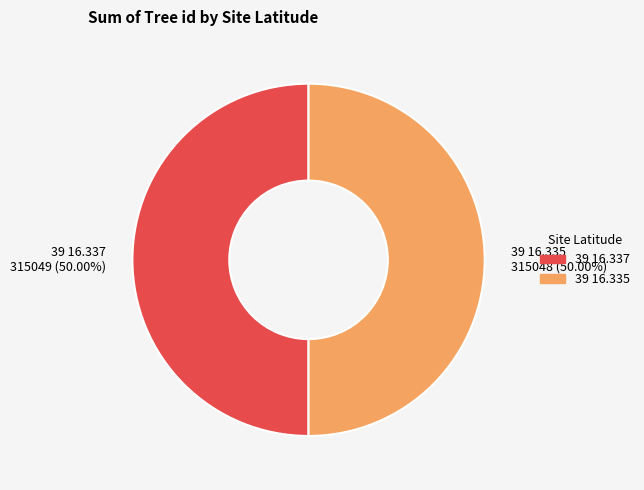

What is the ratio of the value at 39 16.337 to the value at 39 16.335?

1.0